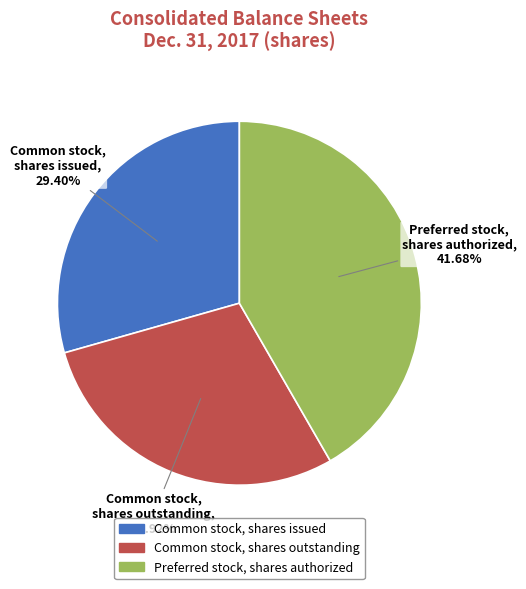

What is the largest slice in the pie chart?

Preferred stock, shares authorized